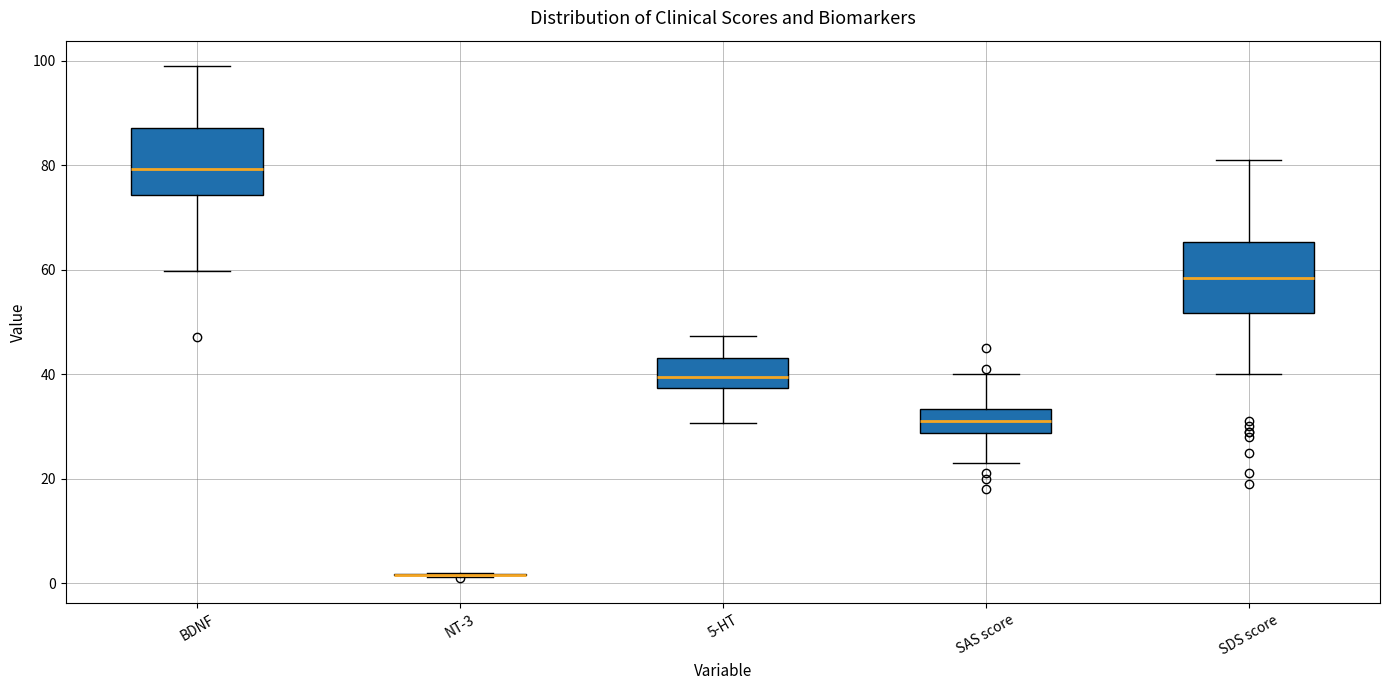

Reading left to right, read every box against the y-axis: the position of its median line, the range the box covers, and the ends of its whiskers. The values are not printed on the chart, so give them approximately, as read against the axis.

BDNF: median 80, box 74 to 88, whiskers 60 to 98
NT-3: box collapsed to a line at 2, whiskers 2 to 2
5-HT: median 40, box 38 to 44, whiskers 30 to 48
SAS score: median 32, box 28 to 34, whiskers 24 to 40
SDS score: median 58, box 52 to 66, whiskers 40 to 82